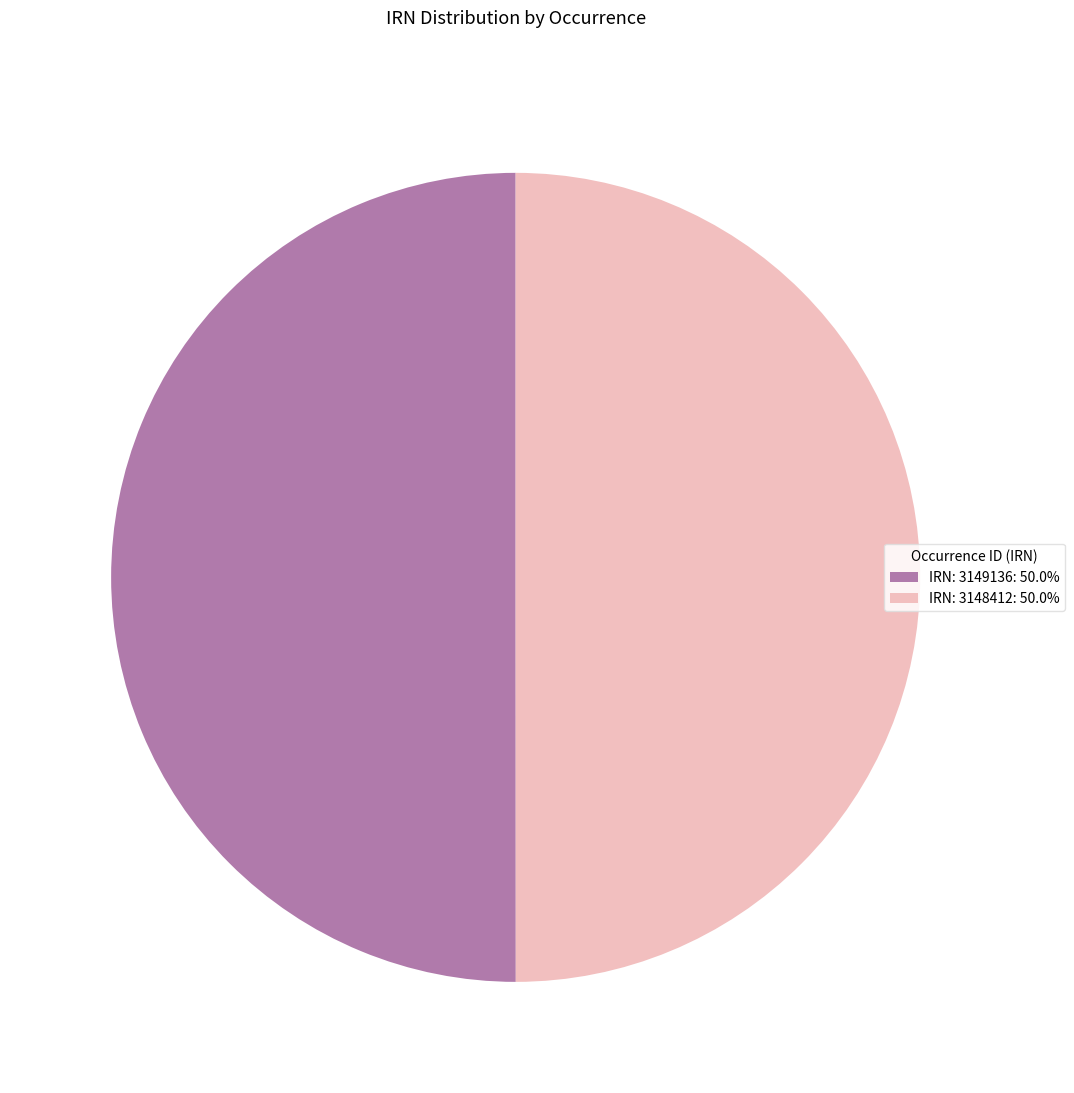

Do IRN: 3148412: 50.0% and IRN: 3149136: 50.0% together represent more than half of the pie?

Yes